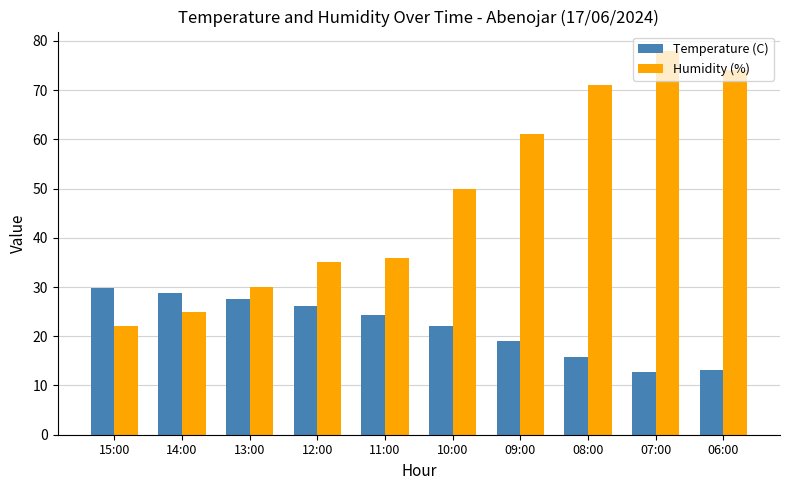

How many groups of bars are there?

10